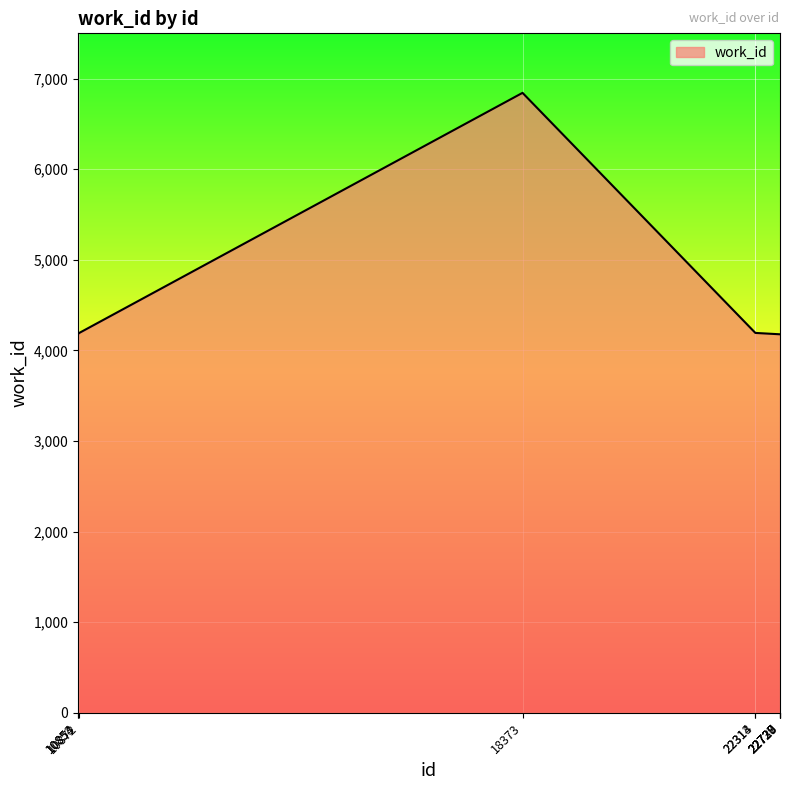

True or false: the data shows 4193 at 10872.

True